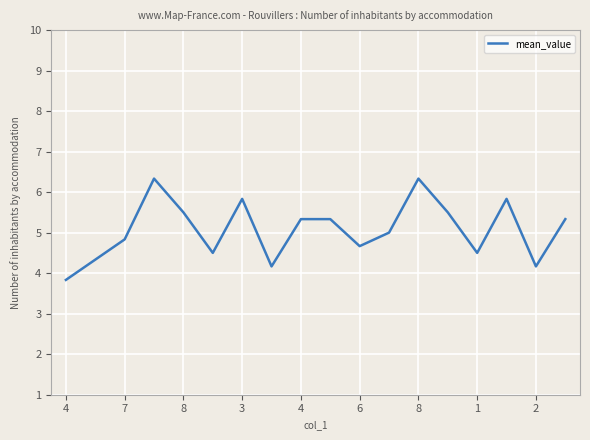

What is the difference between the maximum and minimum values?

2.5